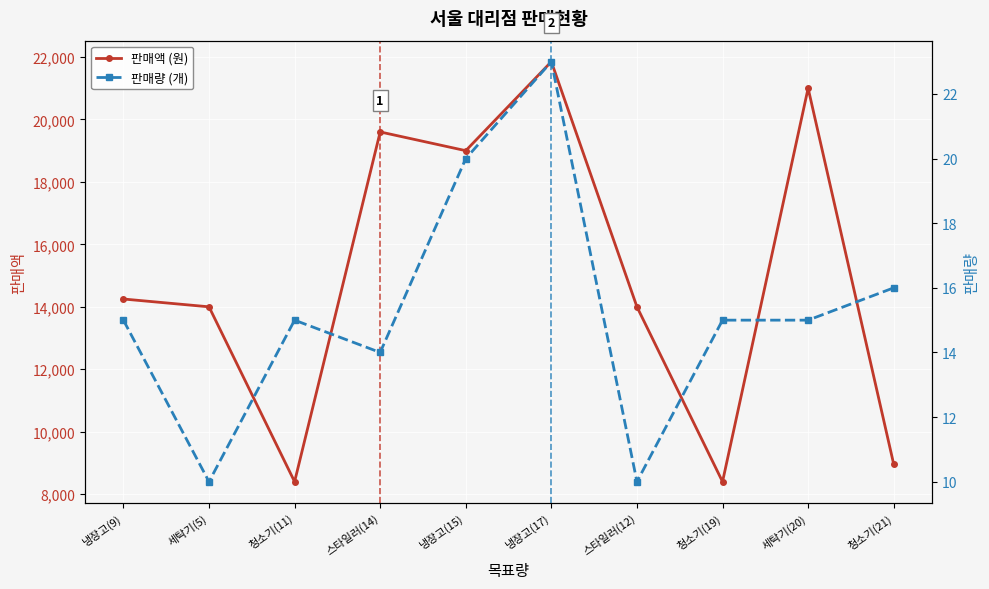

Reading left to right, transcribe all the data shown in this chart.

판매액 (원): 냉장고(9)=14250	세탁기(5)=14000	청소기(11)=8400	스타일러(14)=19600	냉장고(15)=19000	냉장고(17)=21850	스타일러(12)=14000	청소기(19)=8400	세탁기(20)=21000	청소기(21)=8960
판매량 (개): 냉장고(9)=15	세탁기(5)=10	청소기(11)=15	스타일러(14)=14	냉장고(15)=20	냉장고(17)=23	스타일러(12)=10	청소기(19)=15	세탁기(20)=15	청소기(21)=16